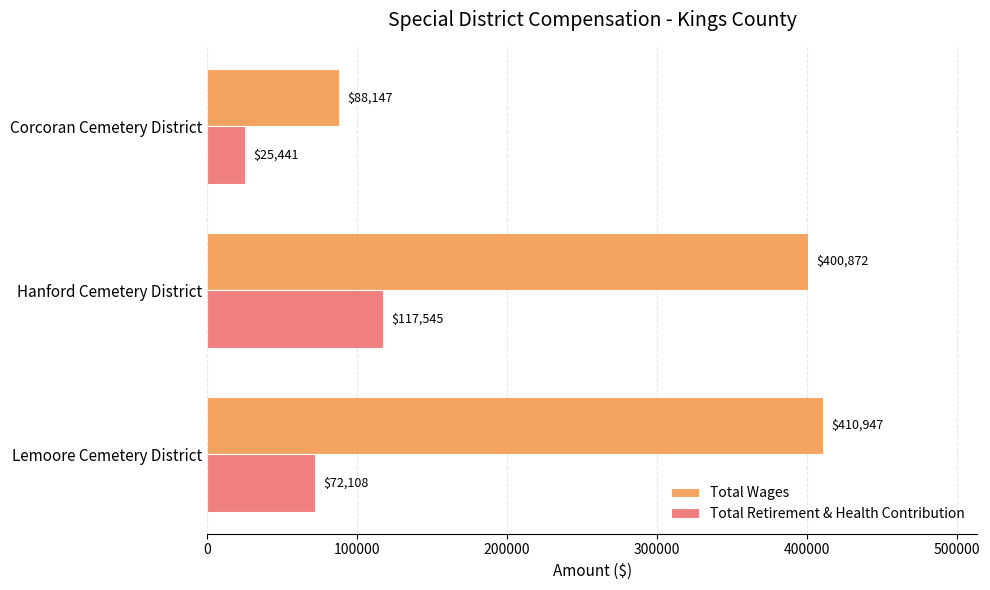

List the series in order of their peak value, highest first.

Total Wages, Total Retirement & Health Contribution